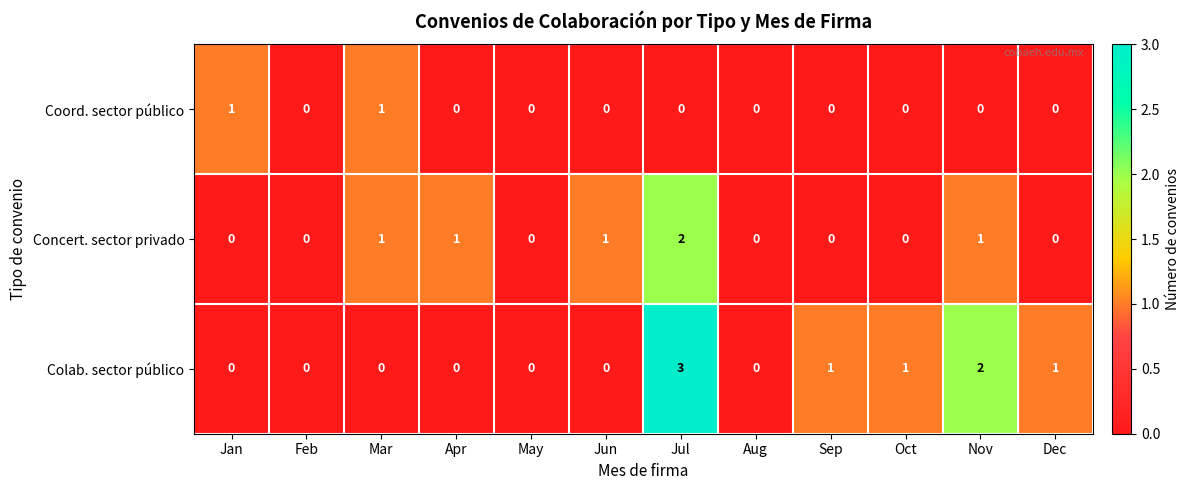

Rank the series by their average value, from lowest to highest.

Coord. sector público, Concert. sector privado, Colab. sector público